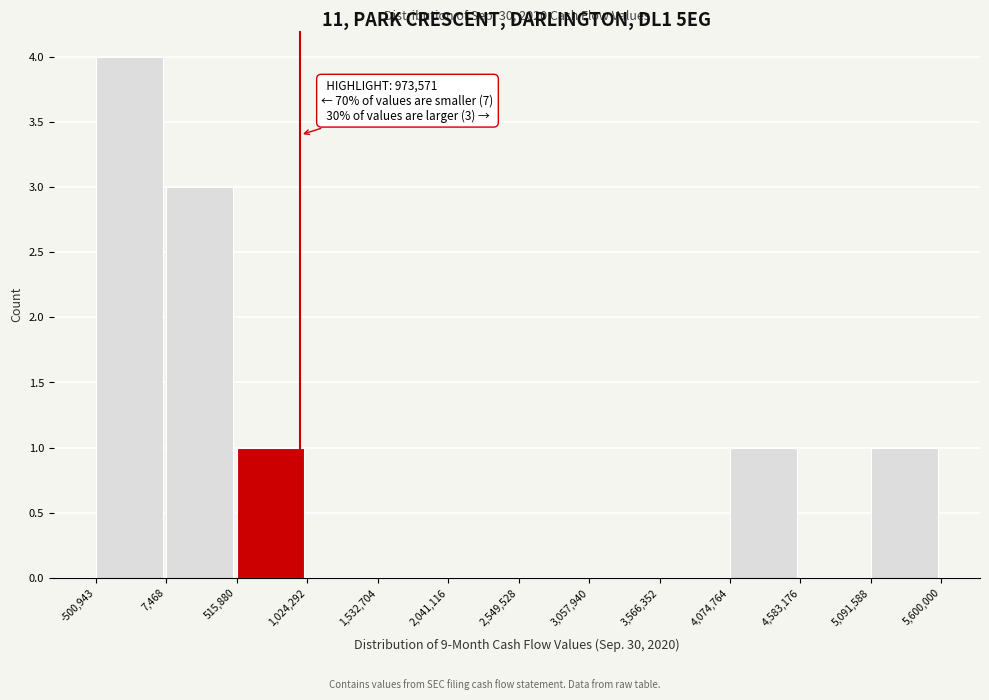

Over which range of the x-axis is the bar tallest?

-500,943 to 7,468